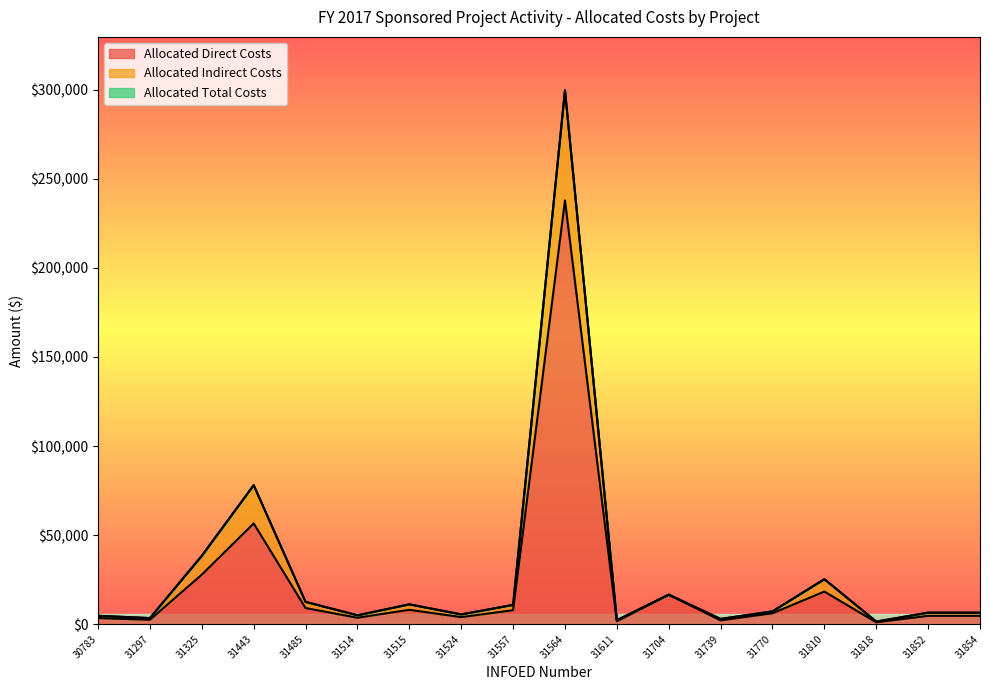

Where does the Allocated Direct Costs series first go above 6134?

31325